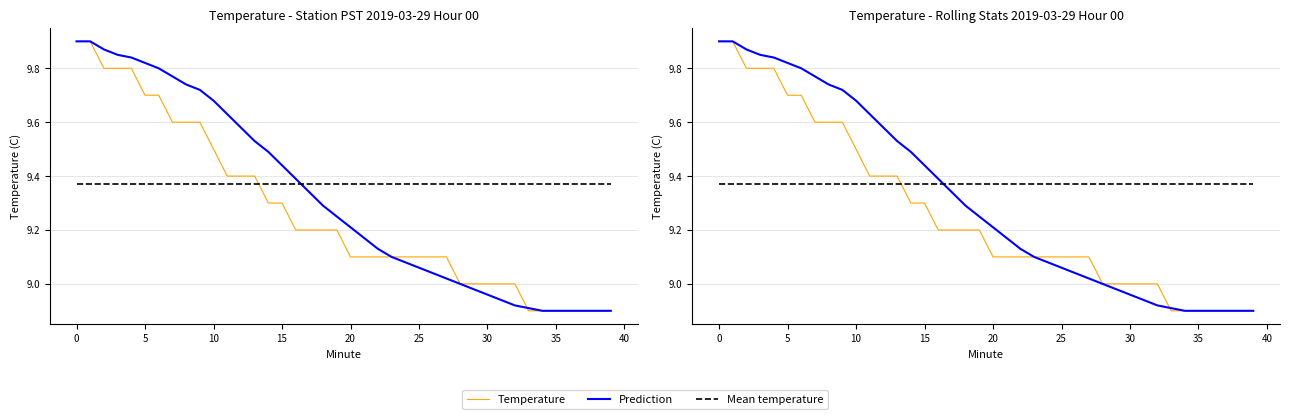

Does the chart have visible grid lines?

Yes